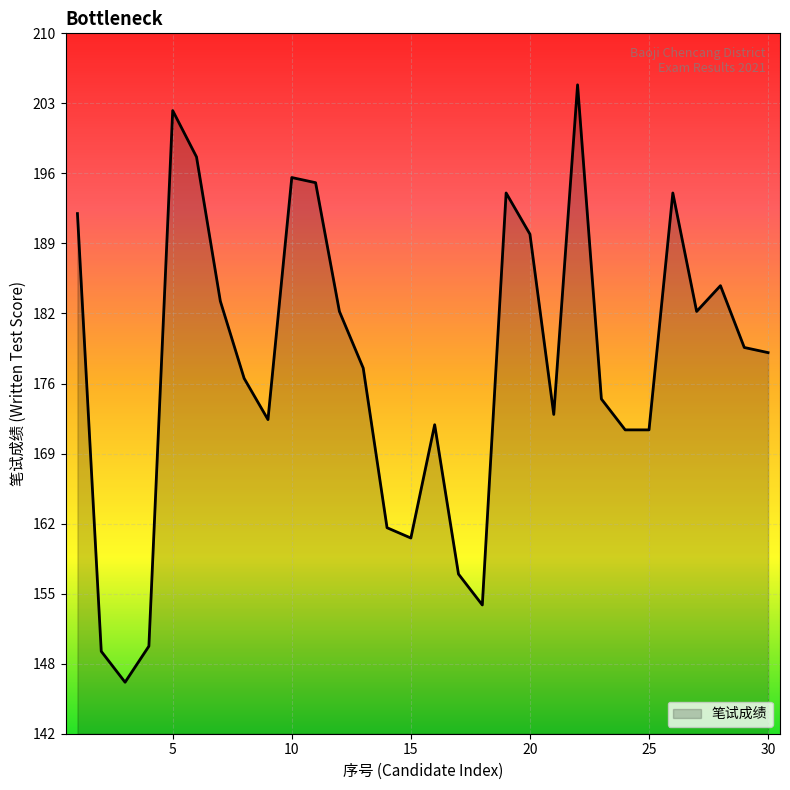

What is the minimum value shown in the chart?

146.5